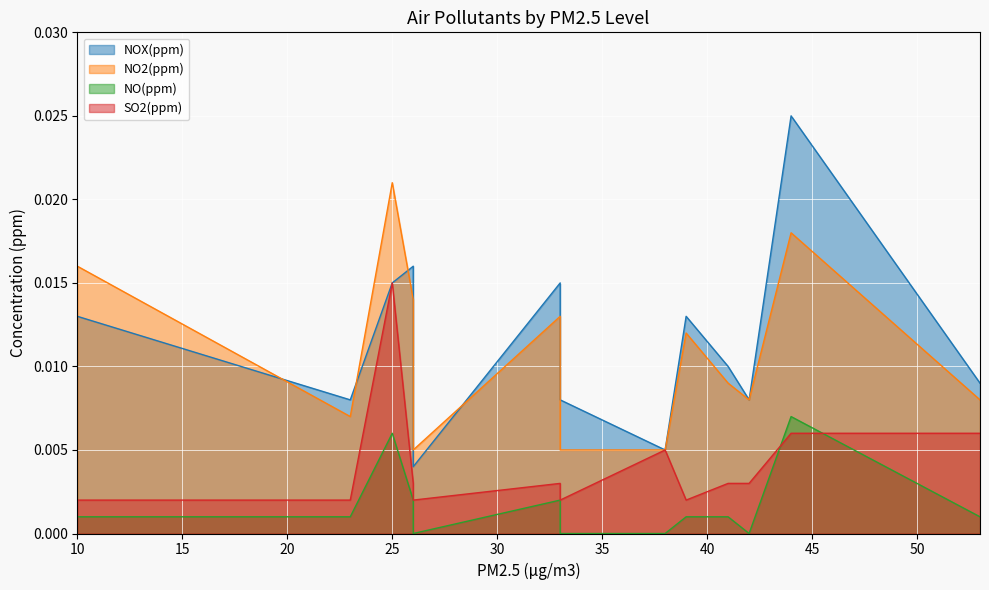

At how many categories does at least one series exceed 0?

13